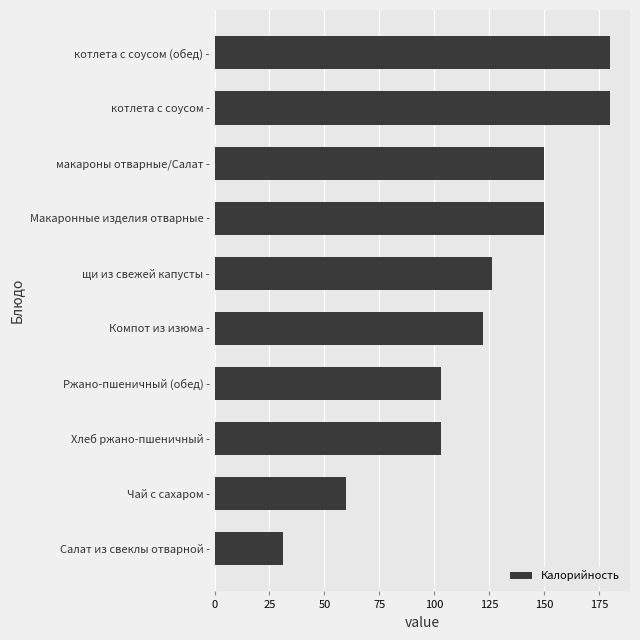

What is the smallest value displayed?

31